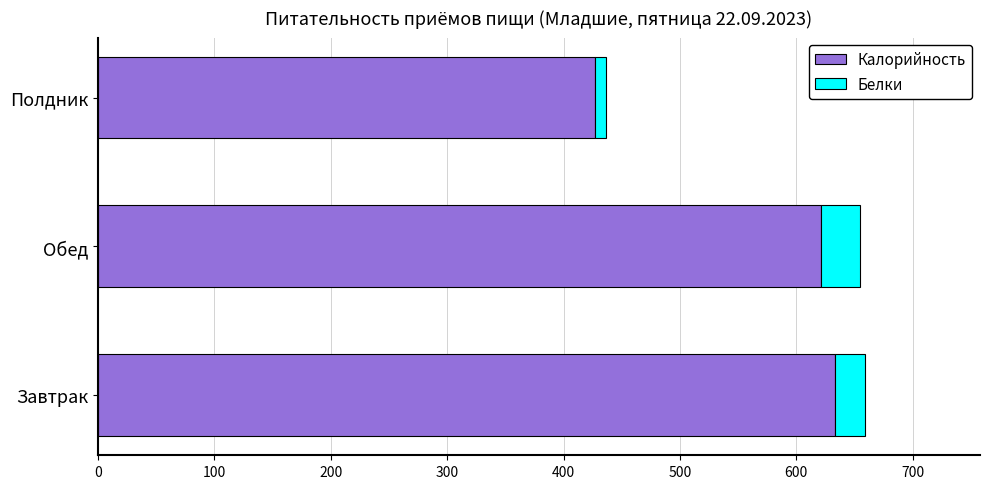

Where is Калорийность nearest to the value 530?

Обед